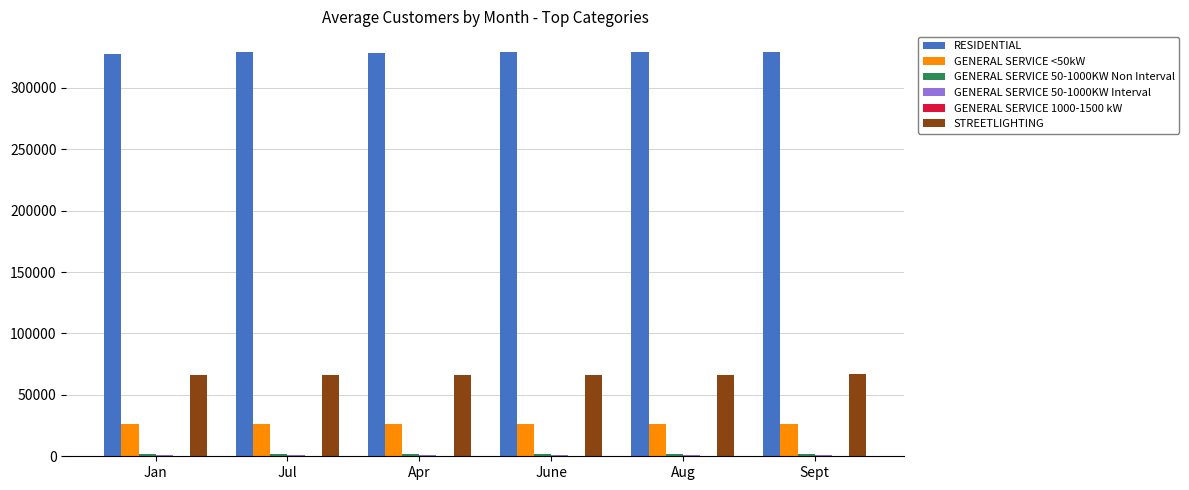

What is the highest value of the RESIDENTIAL series?

329476